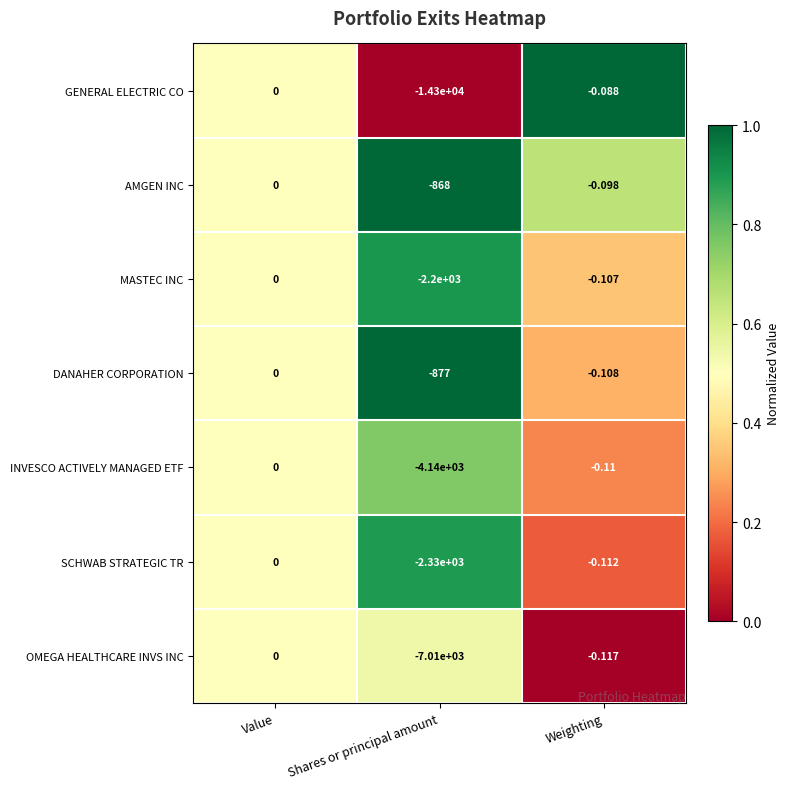

Is the value of GENERAL ELECTRIC CO at Weighting greater than the value of AMGEN INC at Weighting?

Yes